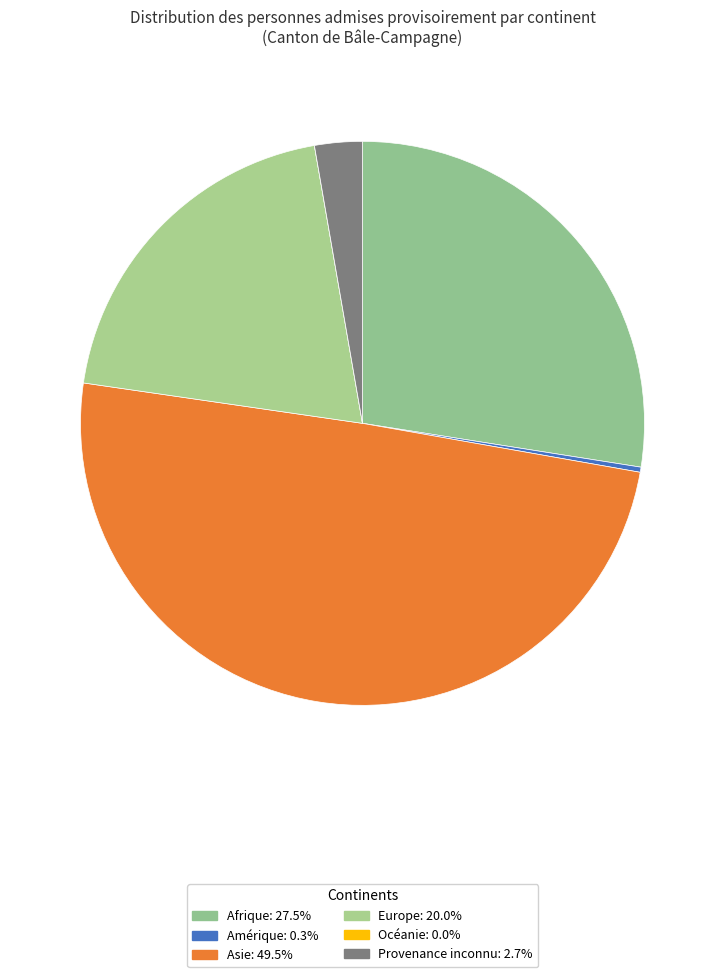

The Asie slice represents 59% of the pie. True or false?

False